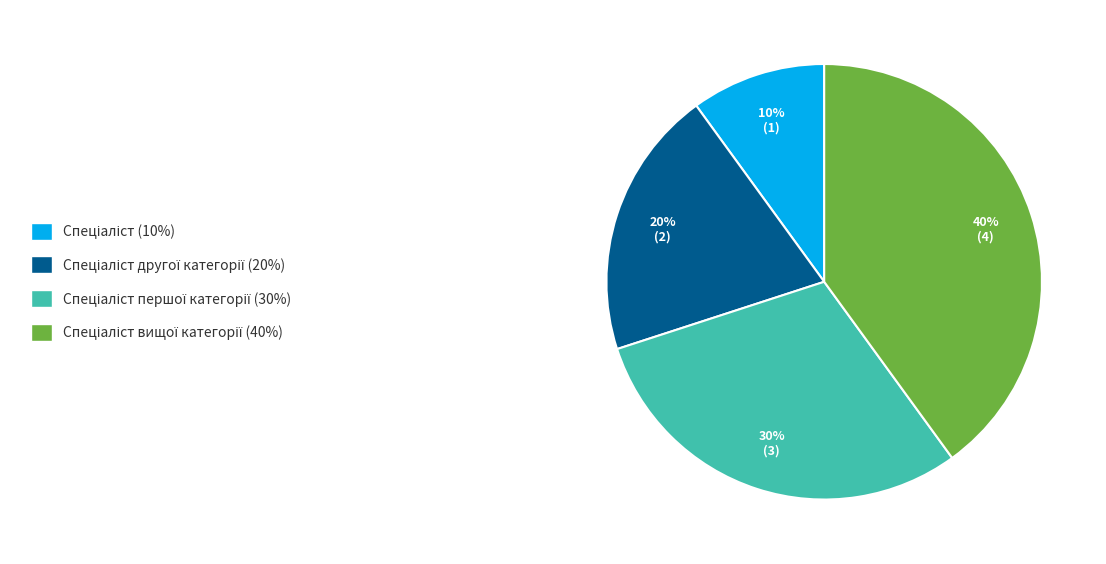

Is there any slice that represents more than half of the pie?

No